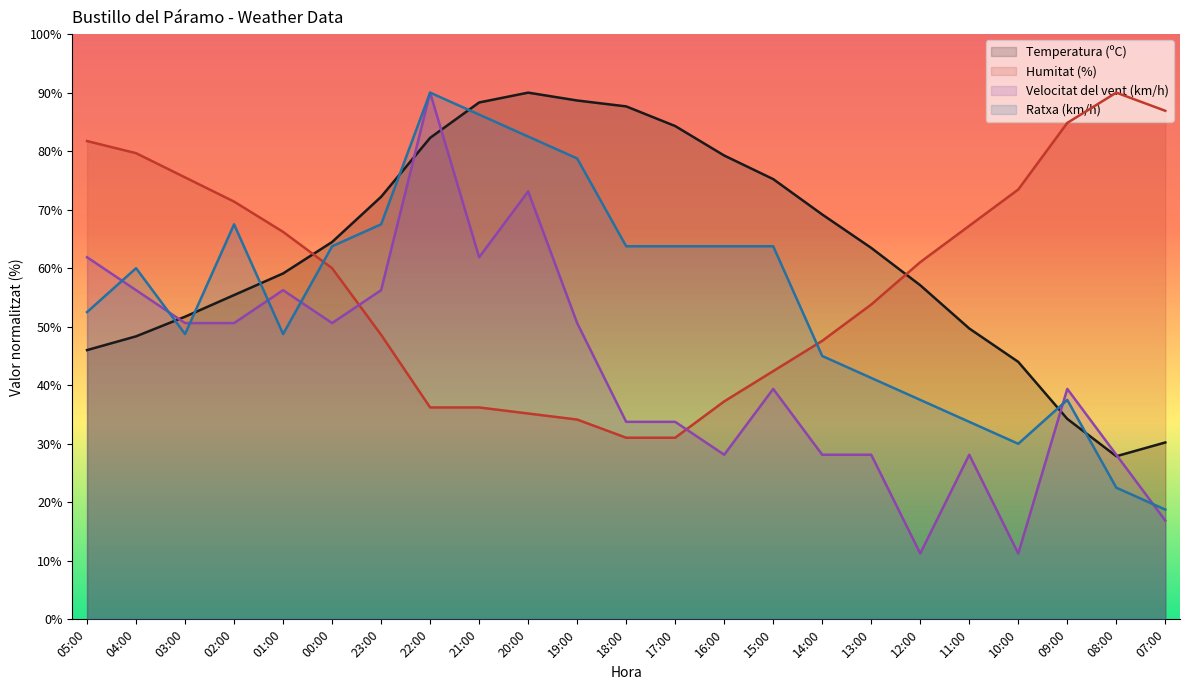

Does the chart display data point markers on the line(s)?

No